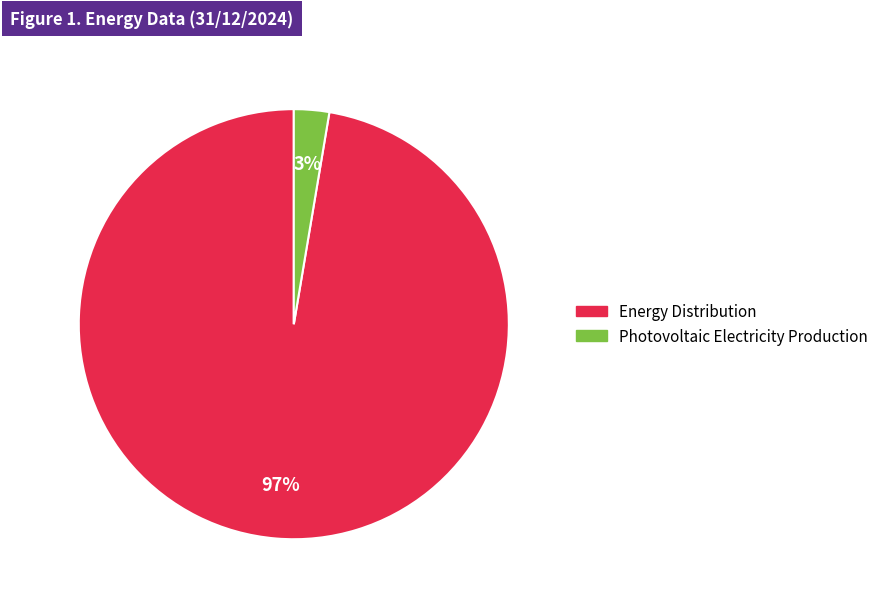

Rank the categories by value from highest to lowest.

Energy Distribution, Photovoltaic Electricity Production